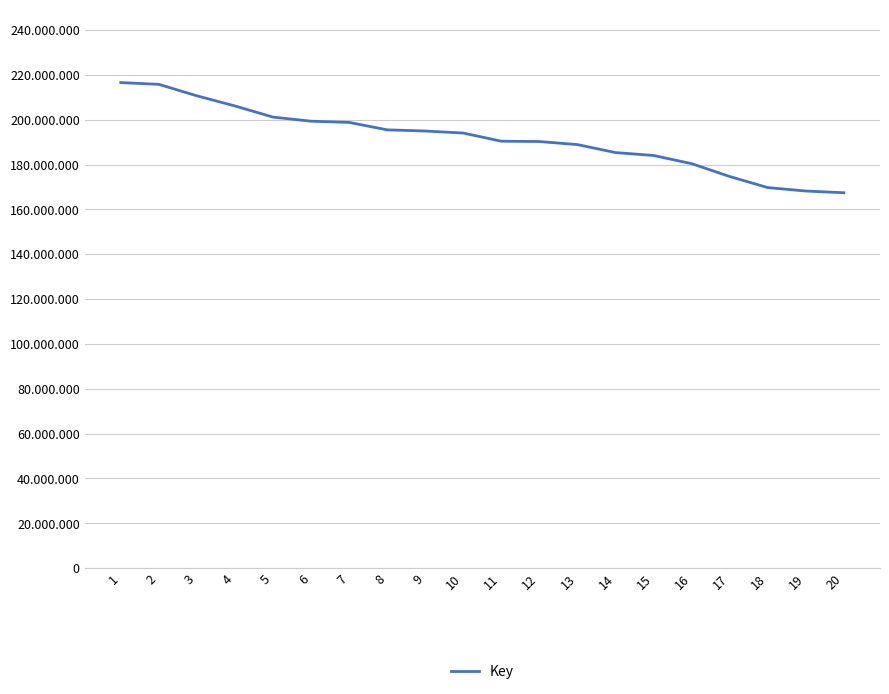

Reading left to right, extract all data points from this chart.

216563690	215774148	210654011	206136231	201160421	199334030	198788830	195478509	194953822	194050461	190407183	190261513	188898230	185337224	184039841	180398357	174666890	169720851	168186871	167425368